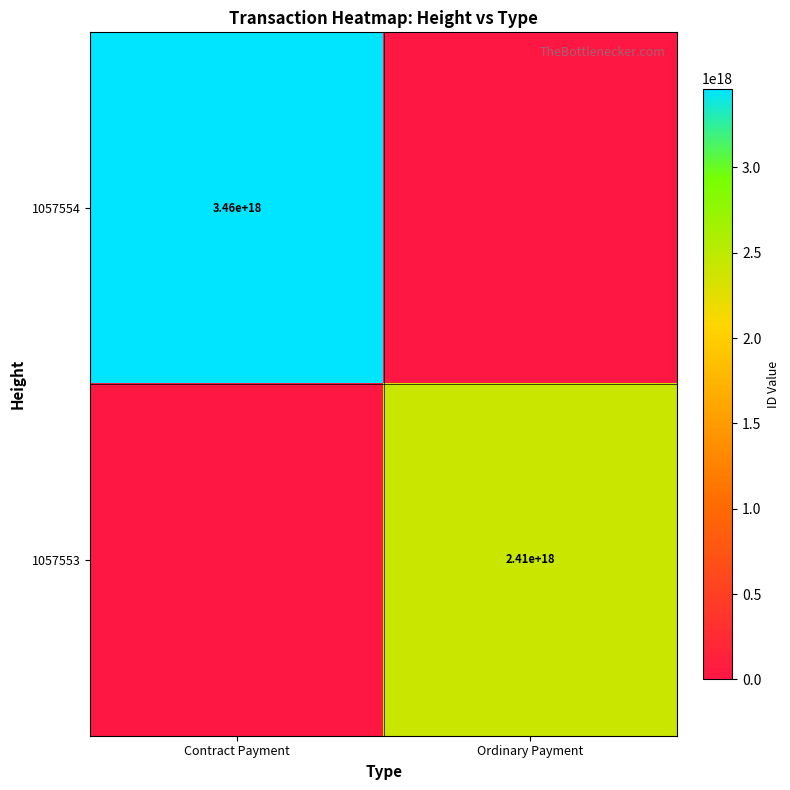

The 1057553 series shows 2410000000000000000 at Ordinary Payment. True or false?

True